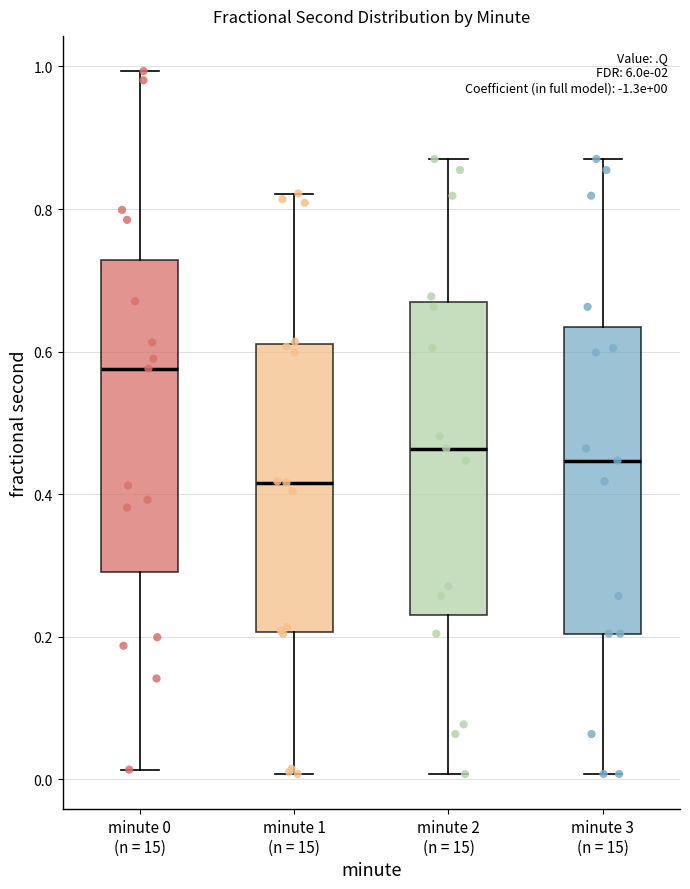

Which box has the highest median line?

minute 0 (n = 15)